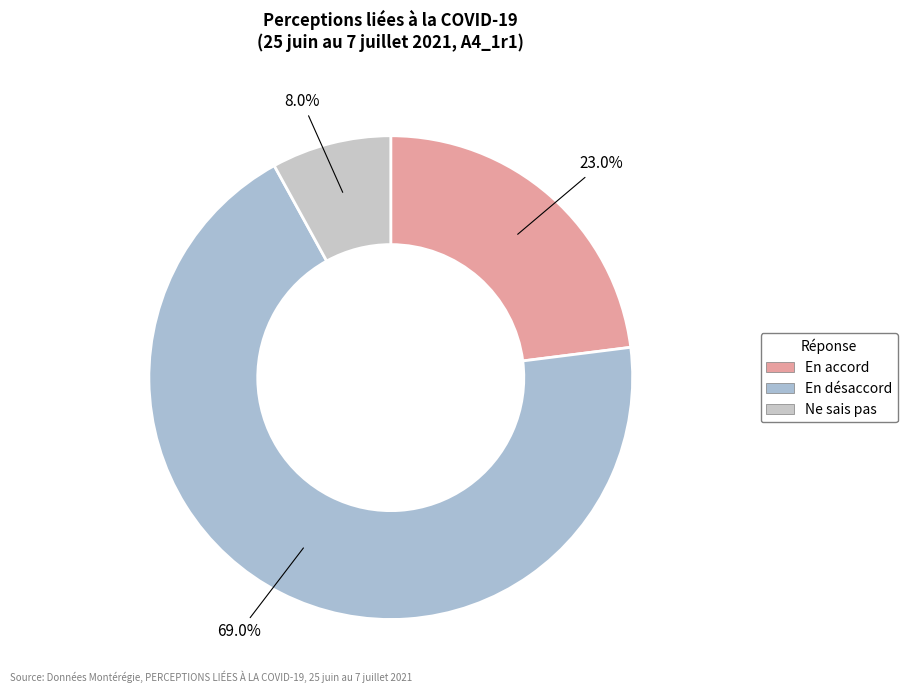

How many slices are in this pie chart?

3